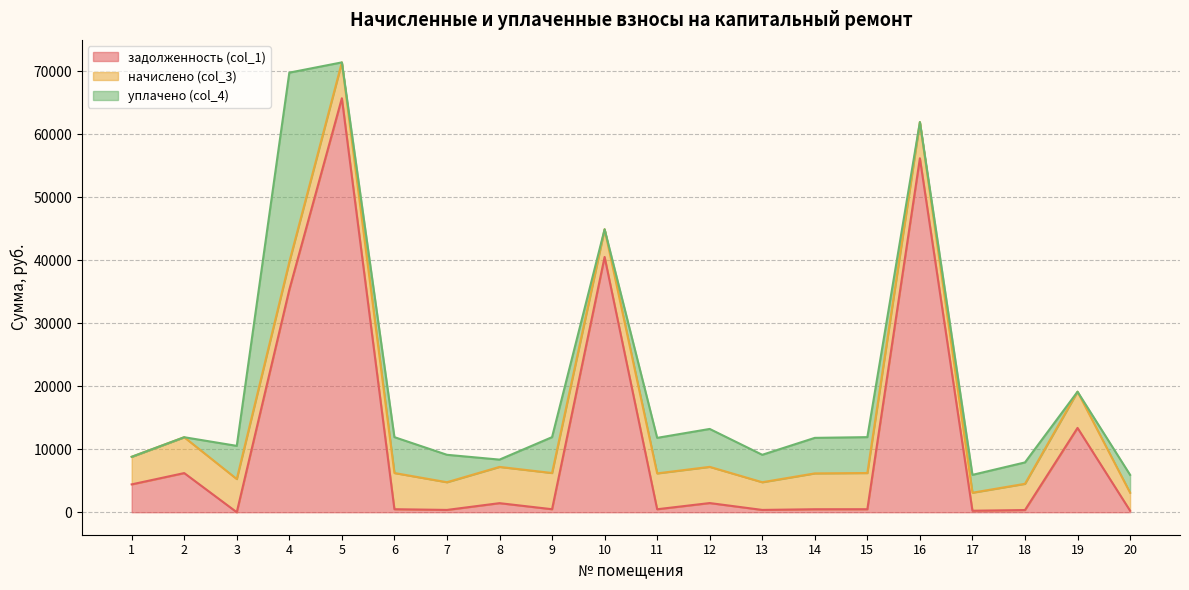

Which series has the largest total across all categories?

задолженность (col_1)